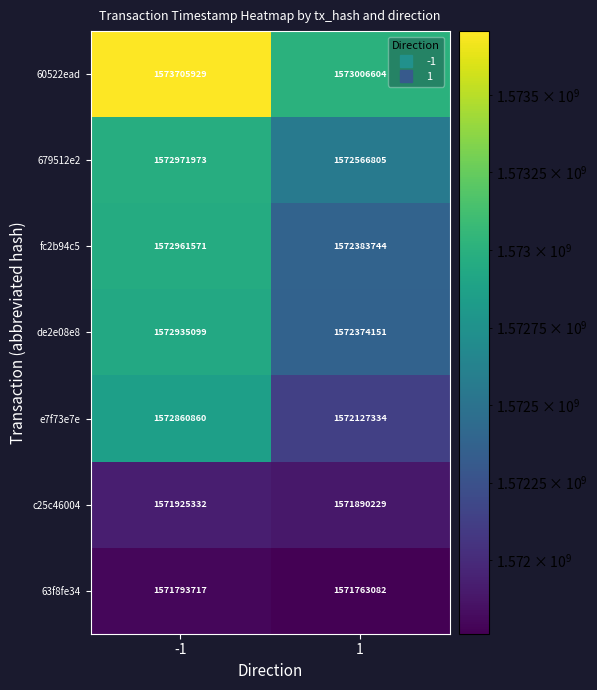

What is the difference between the maximum and minimum values in the 60522ead series?

699325